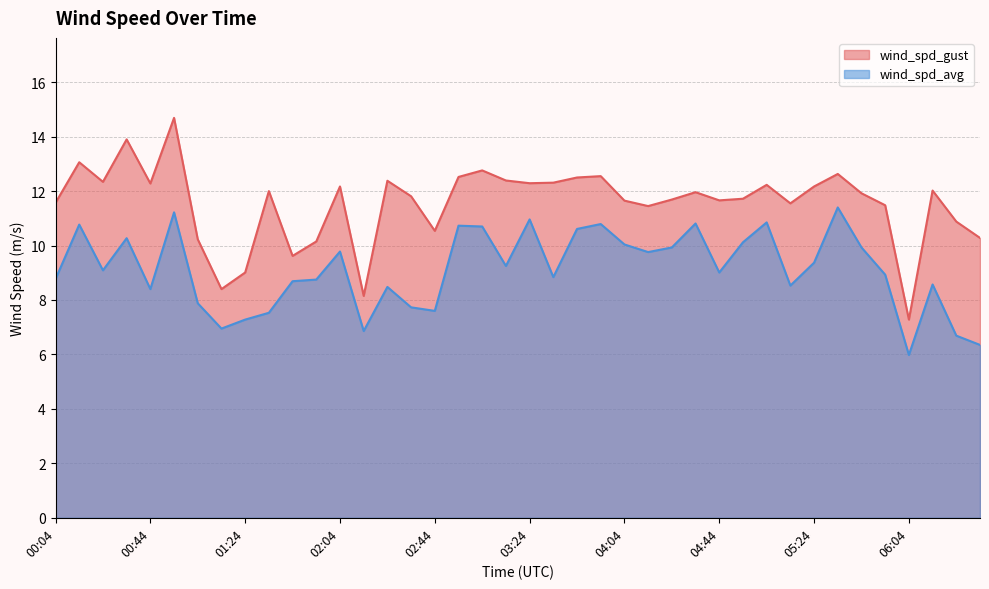

Reading right to left, extract all data points from this chart.

wind_spd_gust: 10.3	10.9	12.0	7.3	11.5	11.9	12.6	12.2	11.6	12.2	11.7	11.7	12.0	11.7	11.4	11.7	12.6	12.5	12.3	12.3	12.4	12.8	12.5	10.5	11.8	12.4	8.2	12.2	10.2	9.6	12.0	9.0	8.4	10.2	14.7	12.3	13.9	12.3	13.1	11.6
wind_spd_avg: 6.3	6.7	8.6	6.0	8.9	9.9	11.4	9.4	8.5	10.8	10.1	9.0	10.8	9.9	9.8	10.0	10.8	10.6	8.8	11.0	9.2	10.7	10.7	7.6	7.7	8.5	6.9	9.8	8.8	8.7	7.5	7.3	7.0	7.9	11.2	8.4	10.3	9.1	10.8	8.8